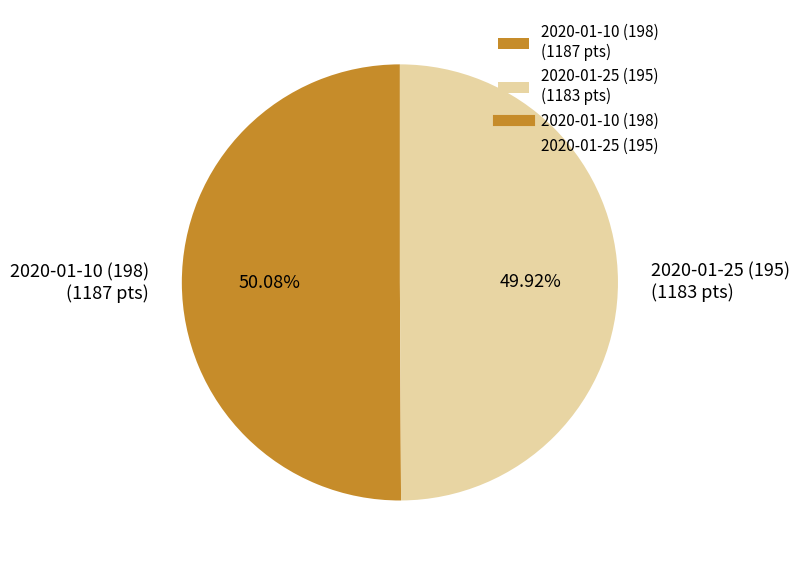

To the nearest percent, what portion does 2020-01-25 (195) represent?

50%